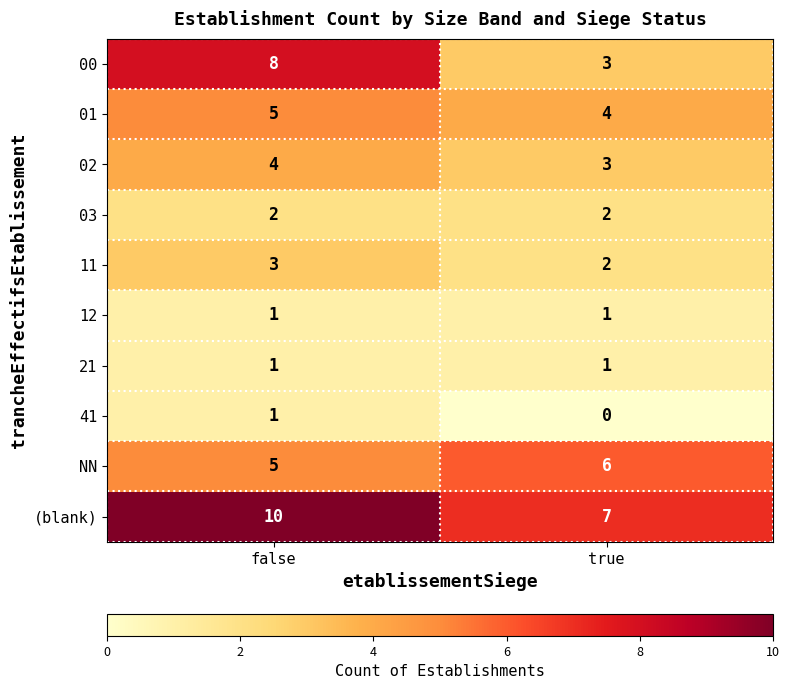

Which series changed the most between false and true?

00